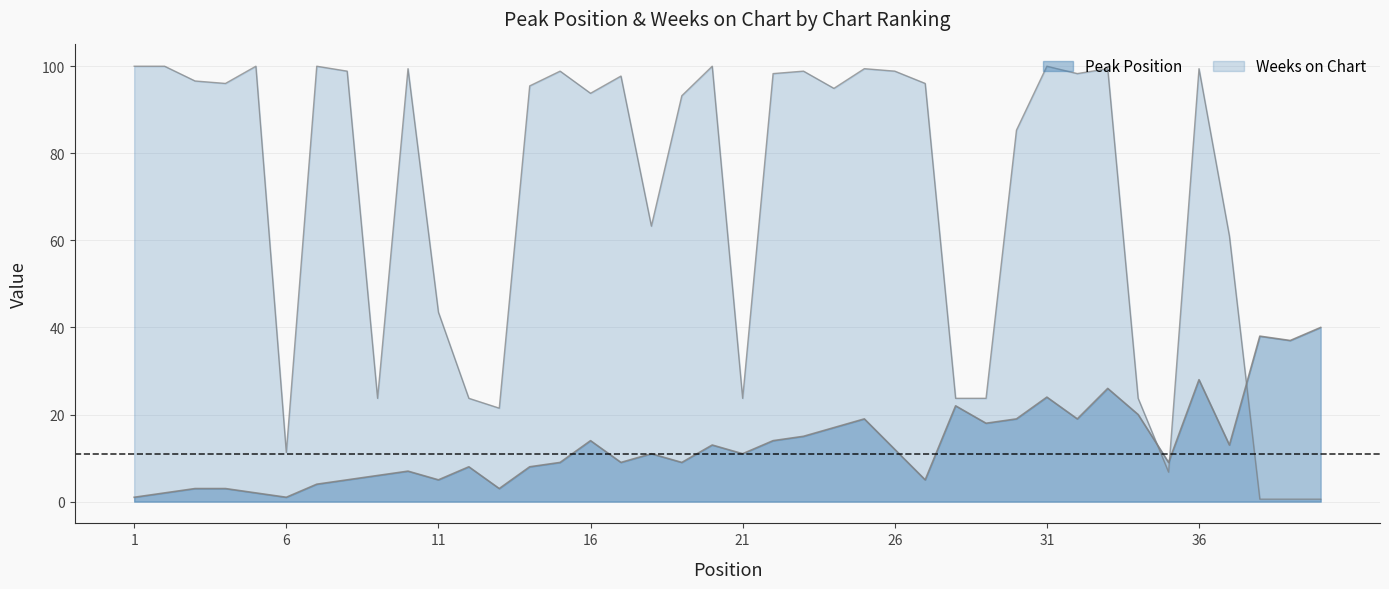

In Peak Position, how many points are higher than both neighbors (excluding endpoints)?

11